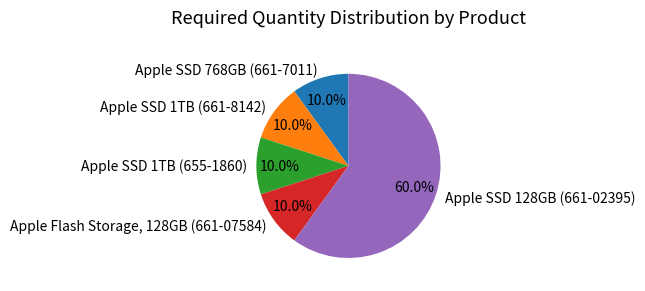

Is it true that Apple SSD 128GB (661-02395) is 66% of the pie?

False